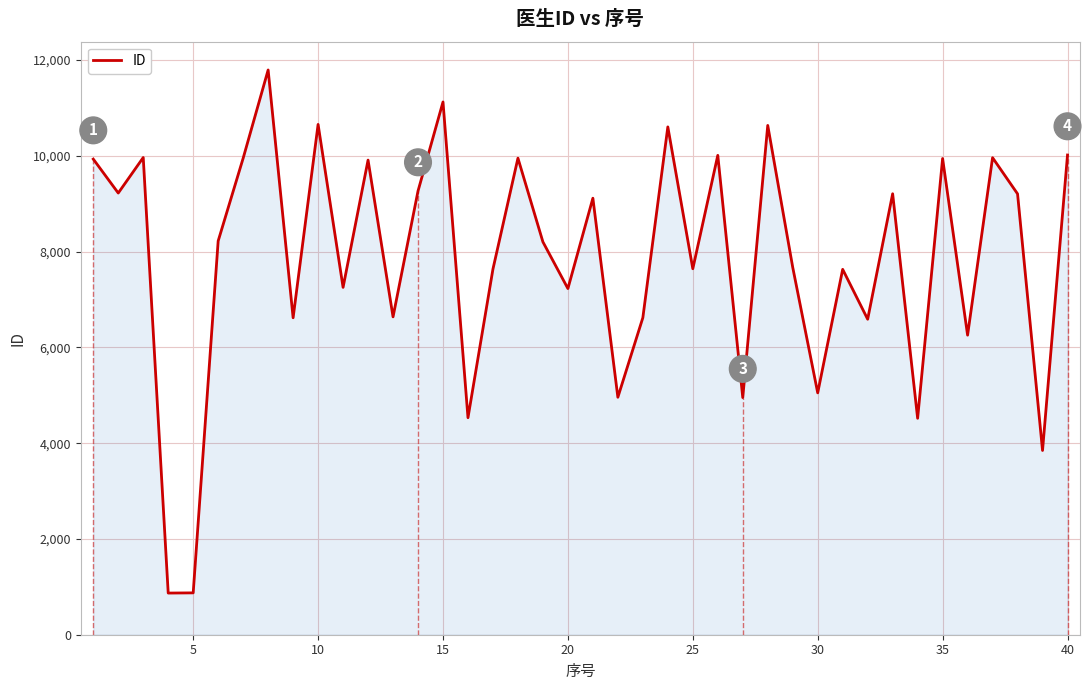

How many values are below 8223?

20